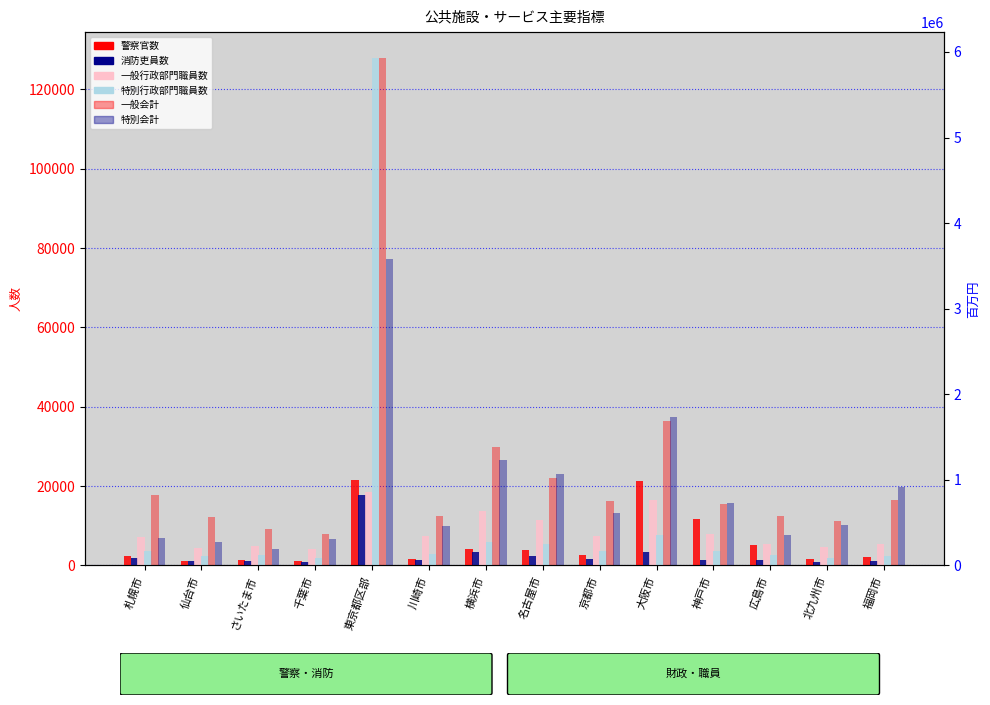

What are all the series names shown in the legend?

警察官数, 消防吏員数, 一般行政部門職員数, 特別行政部門職員数, 一般会計, 特別会計